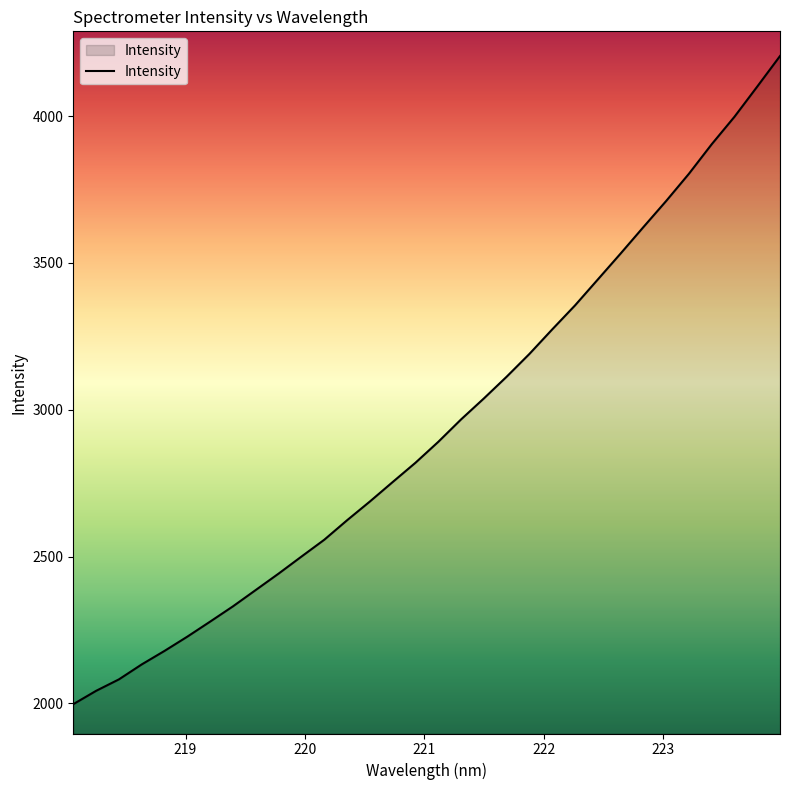

True or false: the data has more than 0 interior local peaks.

False